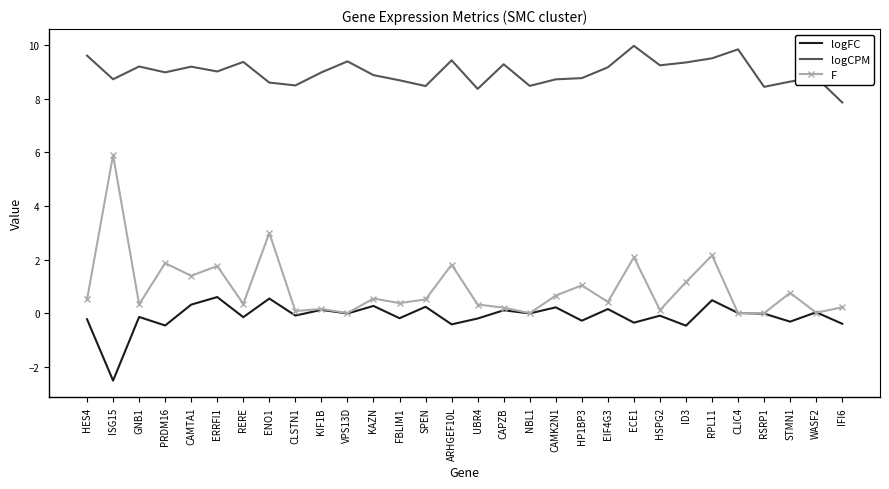

The value of logCPM at WASF2 is 8.8. True or false?

True